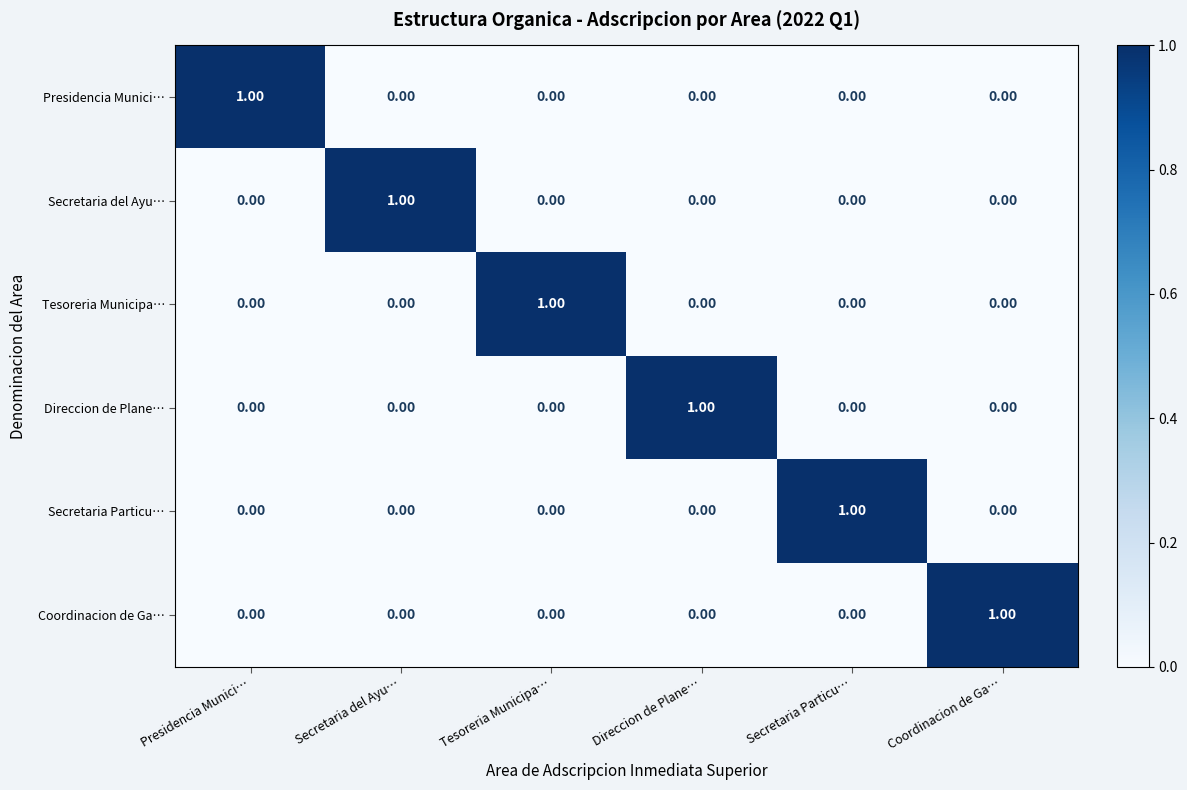

At how many categories does at least one series exceed 0?

6